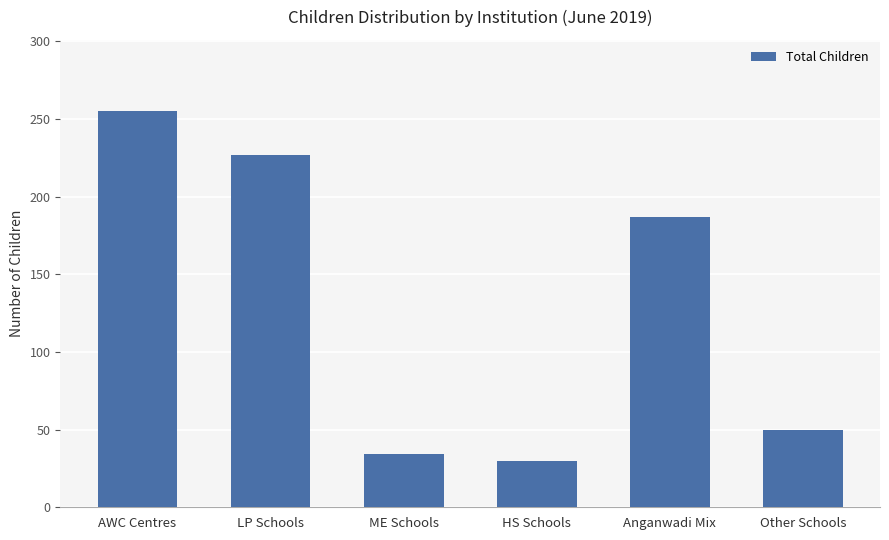

At which label does the data first exceed 187?

AWC Centres